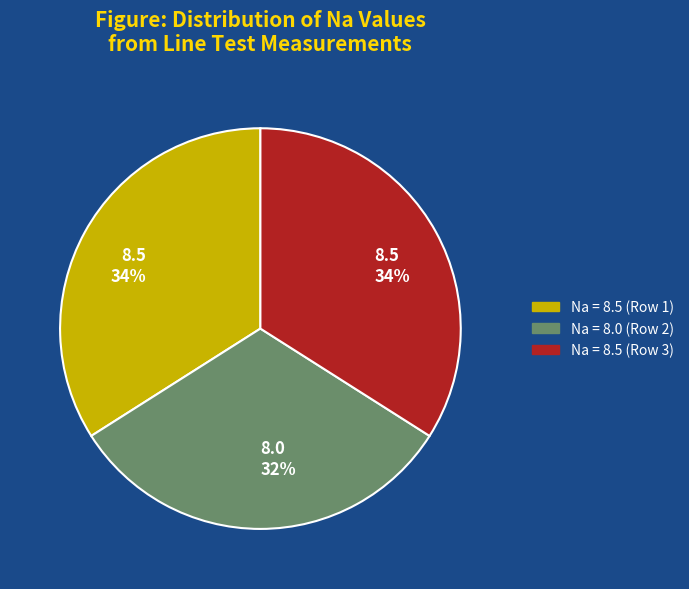

To the nearest percent, what is the difference between the largest and smallest slice percentages?

2%